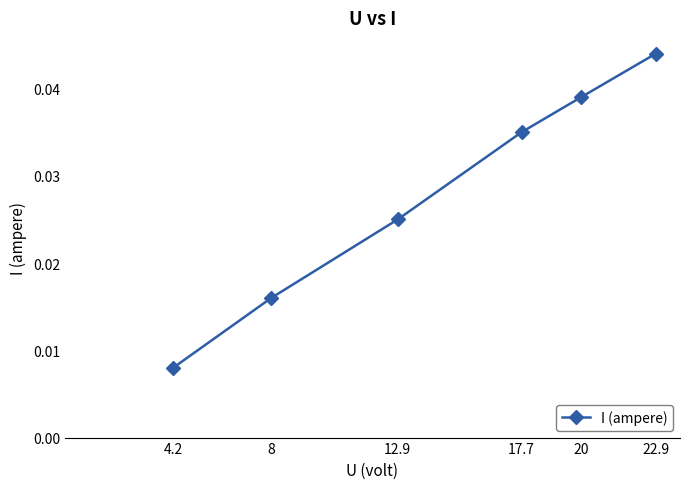

Is it true that the value at 20 is 0.1?

False